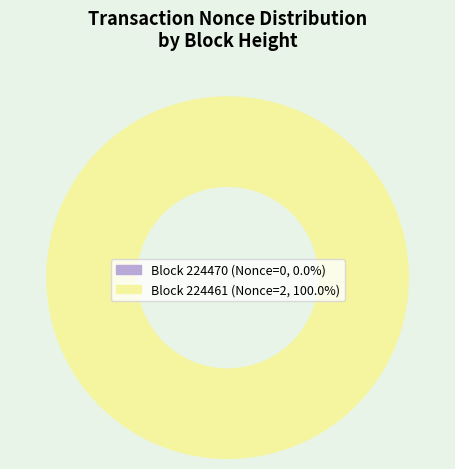

Does any single category account for the majority?

Yes